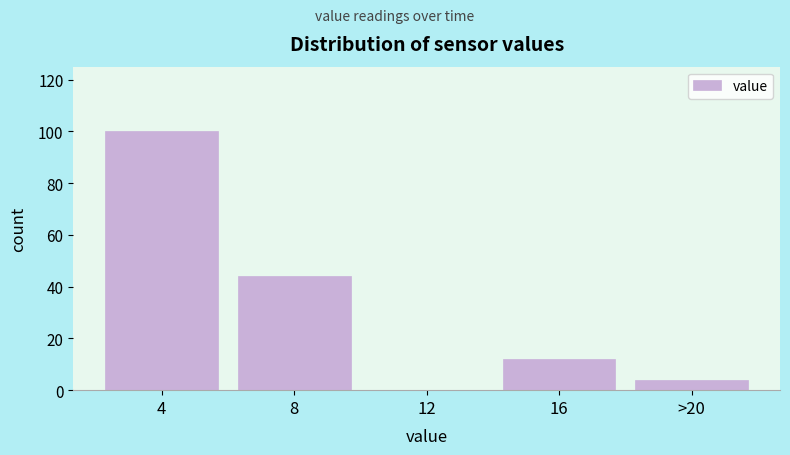

Reading left to right, extract all data points from this chart.

4=100	8=44	12=0	16=12	>20=4